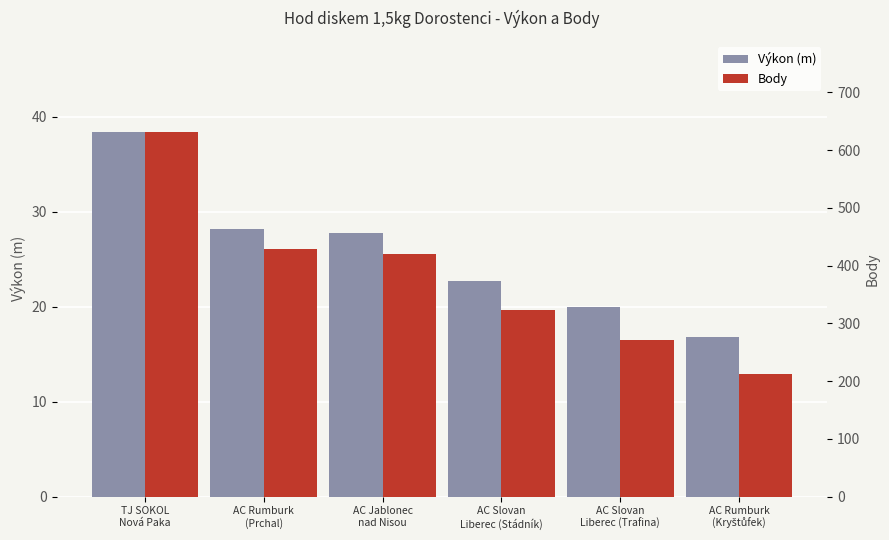

Rank the categories by Body value from lowest to highest.

AC Rumburk
(Kryštůfek), AC Slovan
Liberec (Trafina), AC Slovan
Liberec (Stádník), AC Jablonec
nad Nisou, AC Rumburk
(Prchal), TJ SOKOL
Nová Paka